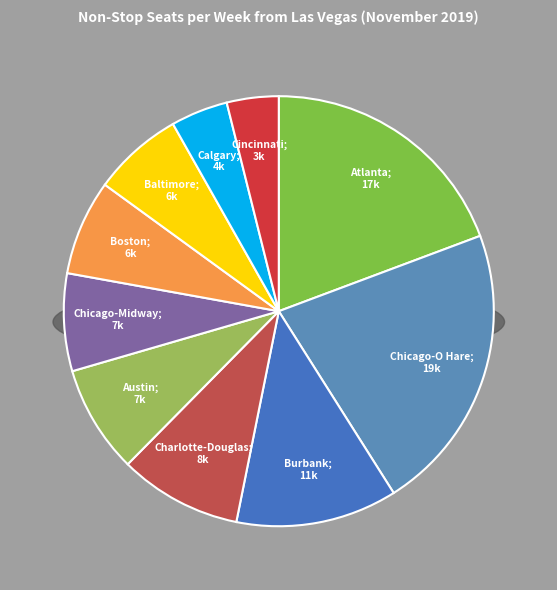

What is the total percentage of Chicago-O Hare, IL and Charlotte-Douglas, NC?

31.0%